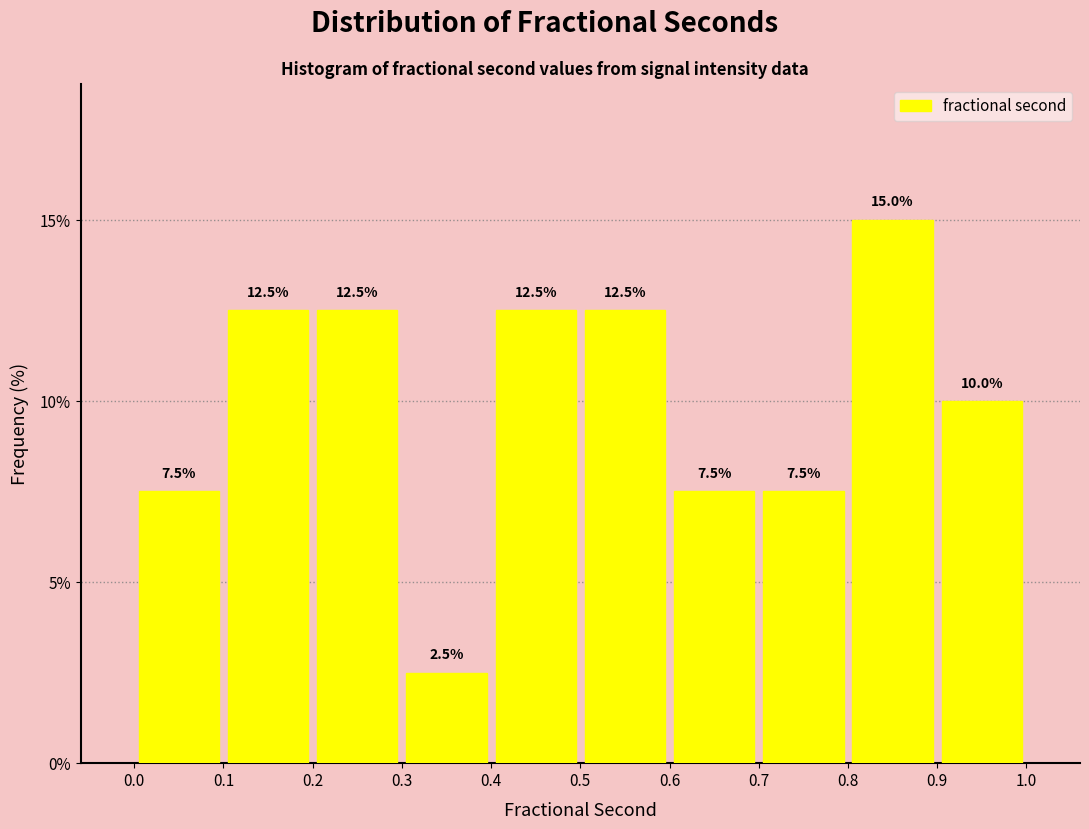

Which range on the x-axis has the tallest bar?

0.8 to 0.9